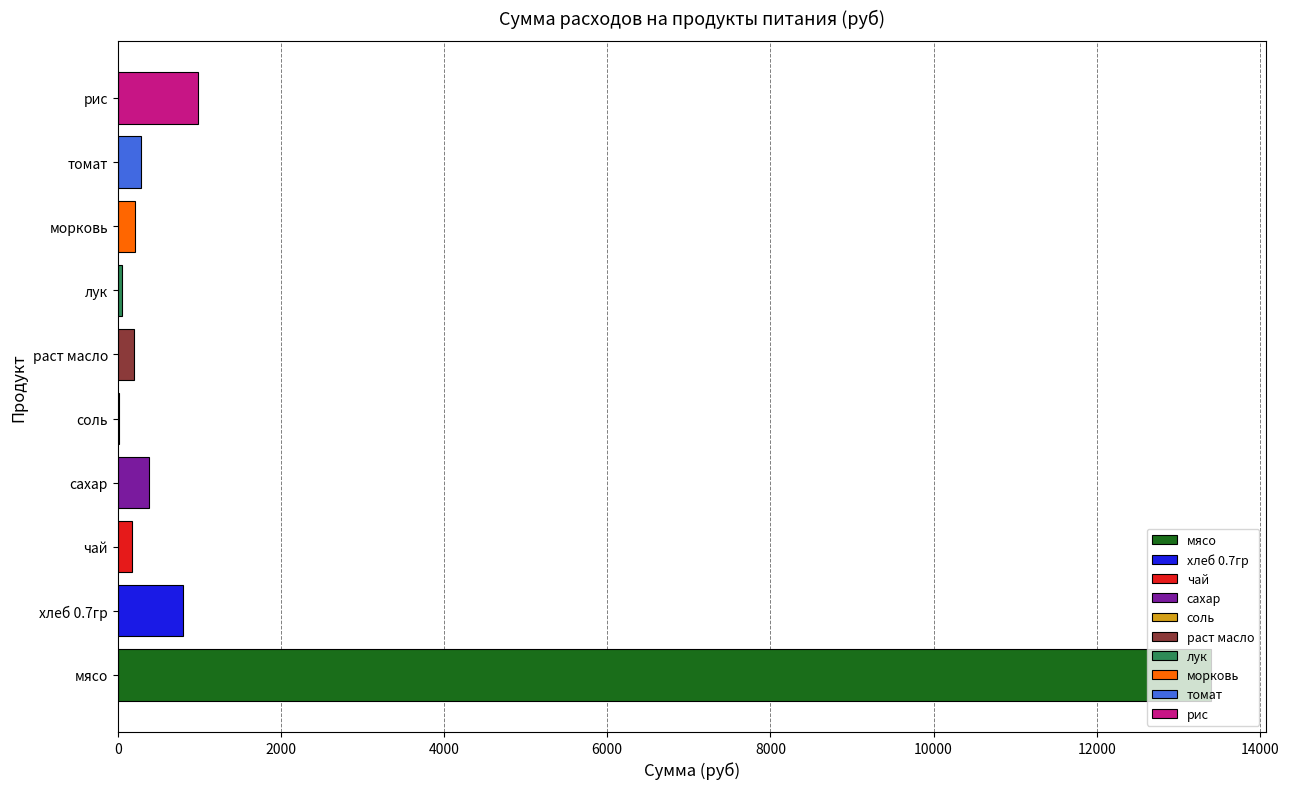

What is the sum of all values?

16508.1